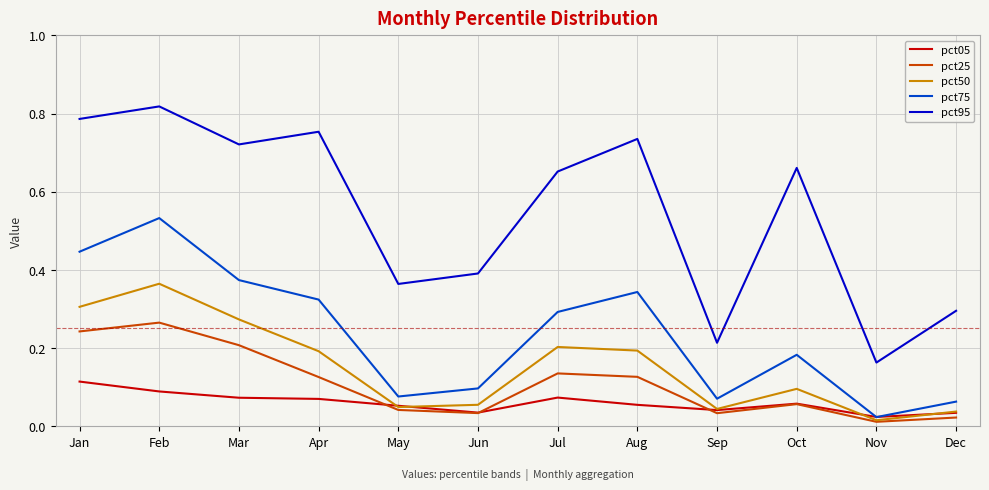

Rank the series by their maximum value, from highest to lowest.

pct95, pct75, pct50, pct25, pct05